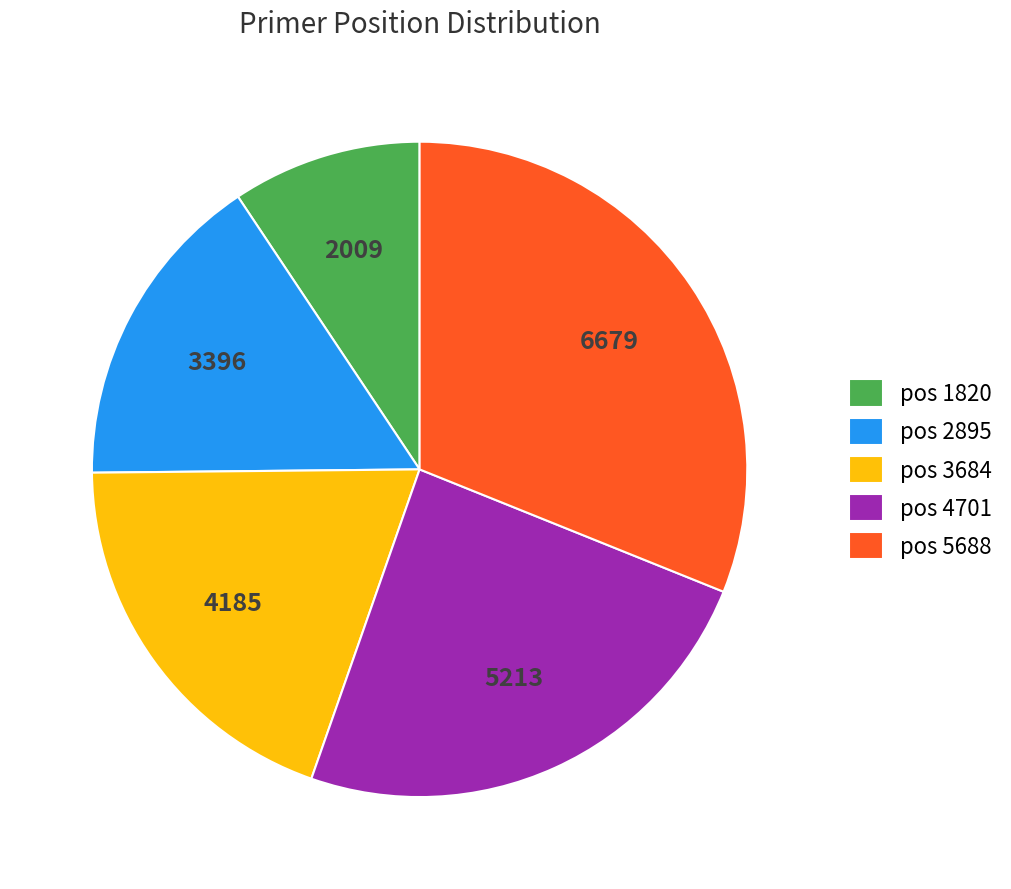

Is there any slice that represents more than half of the pie?

No